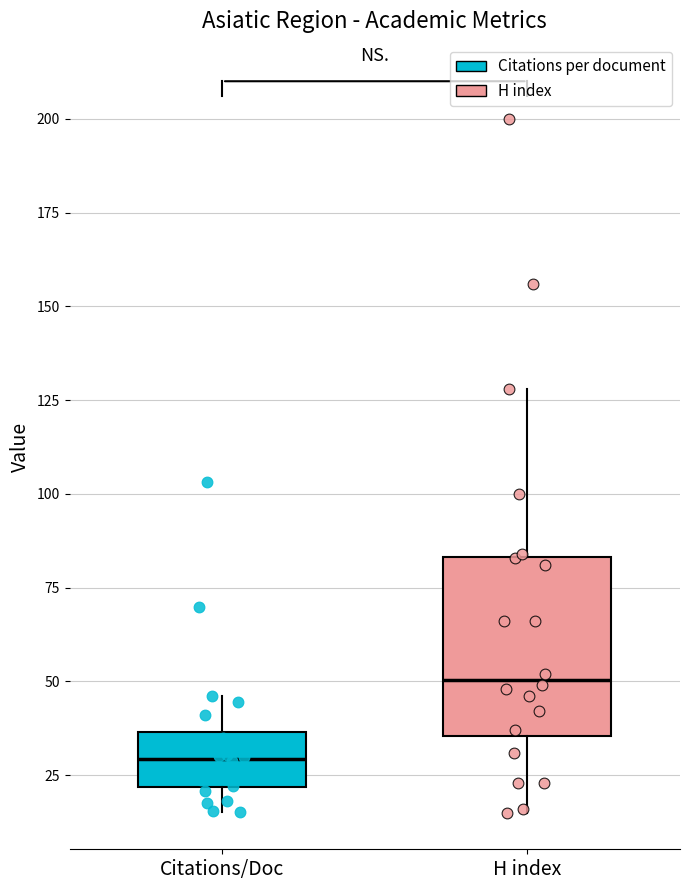

Reading left to right, transcribe this box plot: for each box, give where its median line is, the range the box spans, and where its two whiskers end, as read against the y-axis. The values are not printed on the chart, so give them approximately, as read against the axis.

Citations/Doc: median 30, box 20 to 35, whiskers 15 to 45
H index: median 50, box 35 to 85, whiskers 15 to 130